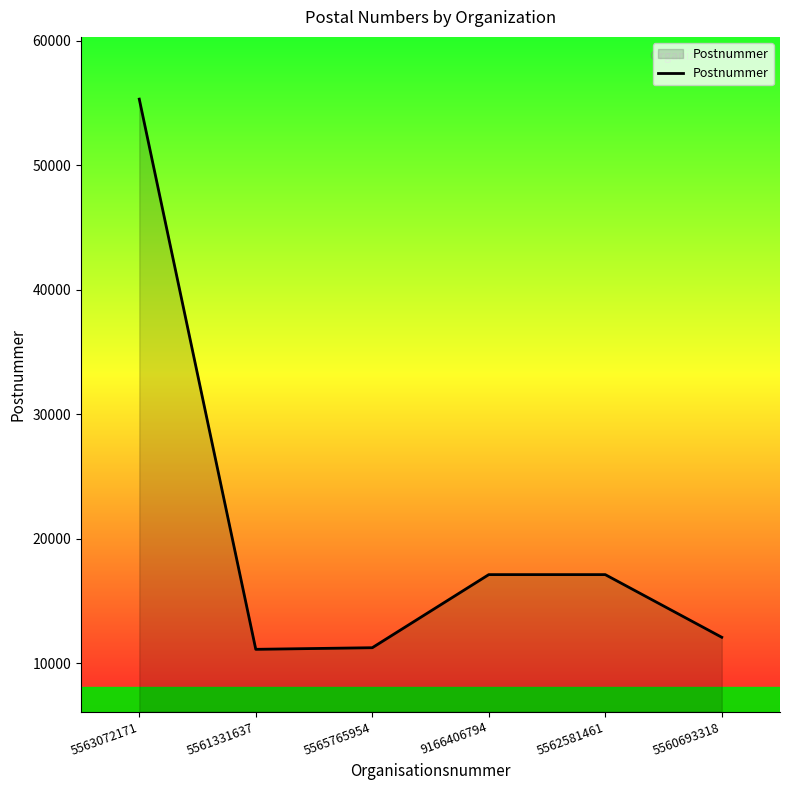

How many interior local valleys (lower than both neighbors) does the data have?

1